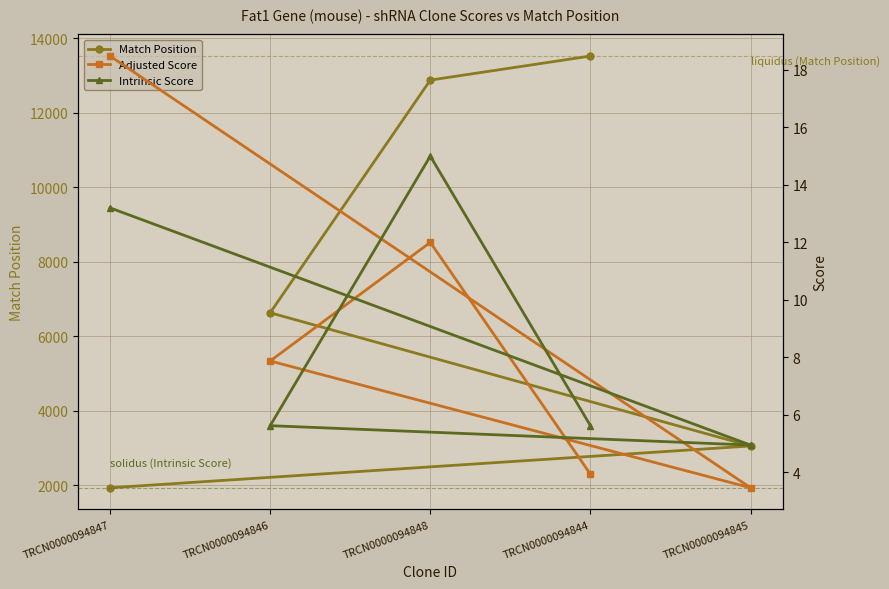

Between TRCN0000094848 and TRCN0000094845, which is larger?

TRCN0000094848